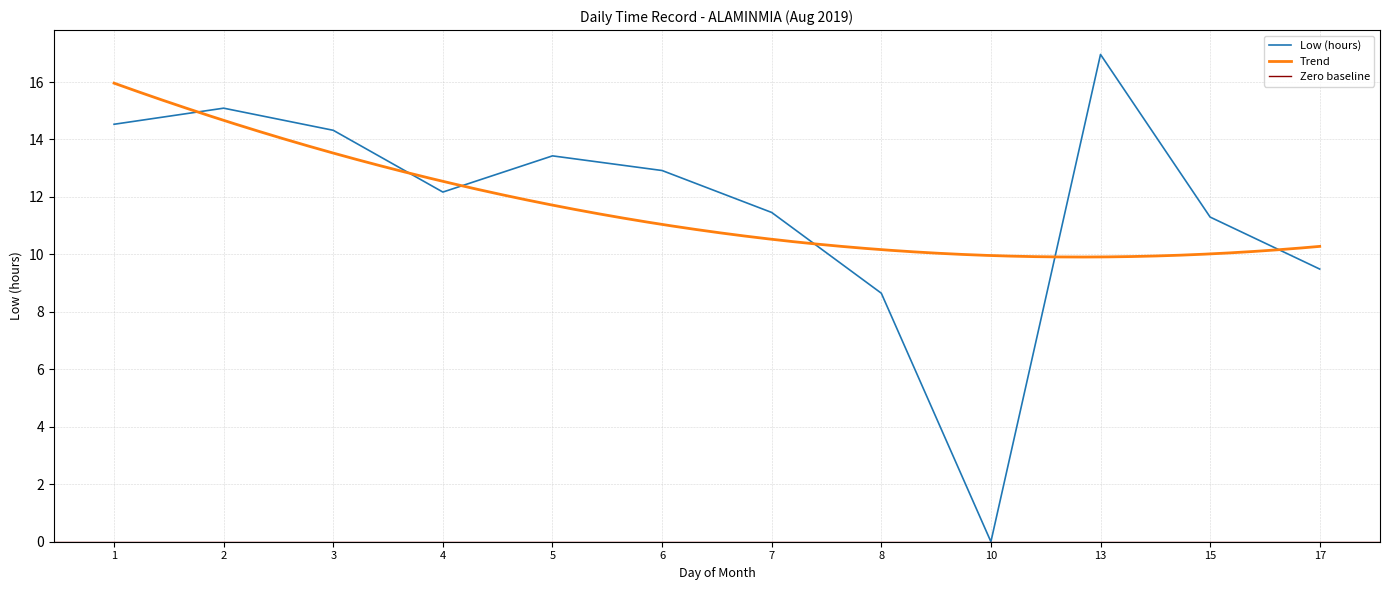

The chart shows a value of 17.0 at 13. True or false?

True